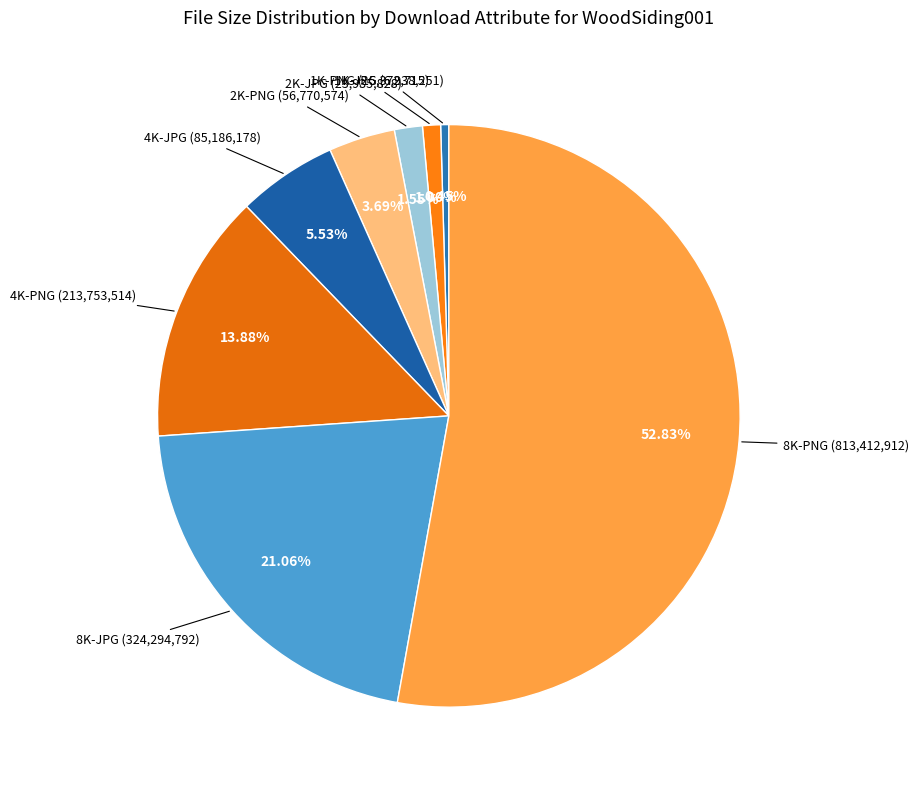

Which has a higher value, 8K-JPG or 1K-JPG?

8K-JPG